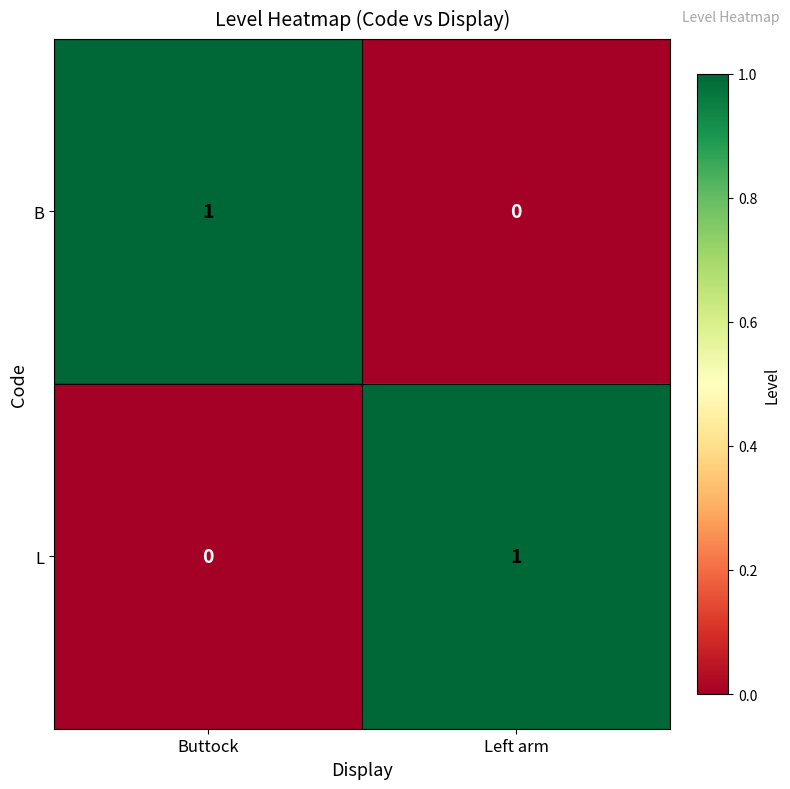

At how many categories does at least one series exceed 0?

2